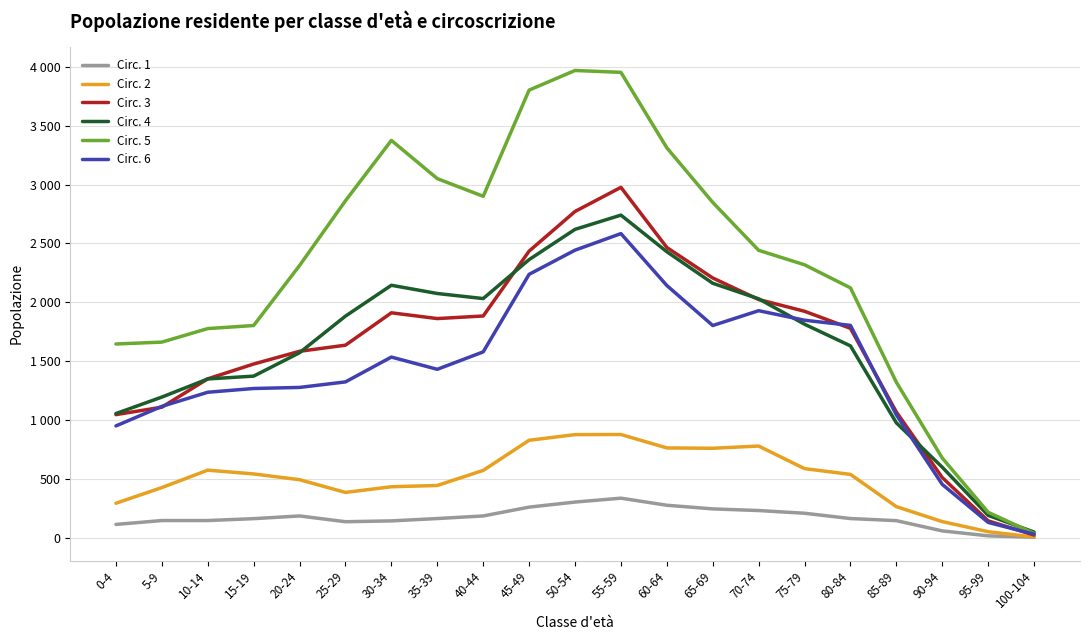

Where is Circ. 6 nearest to the value 1306?

25-29